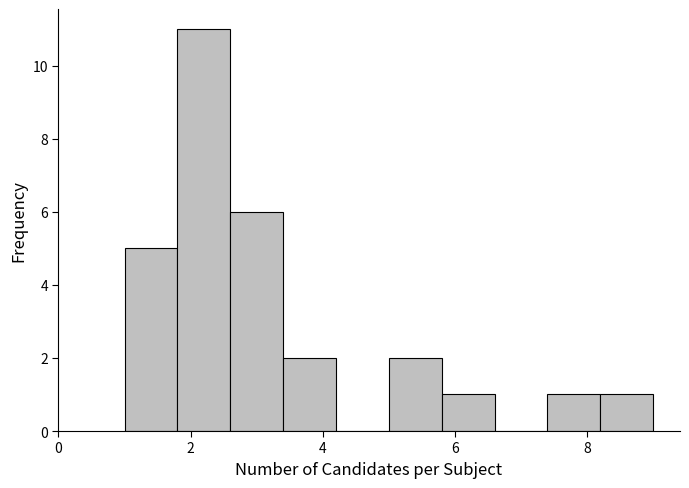

Which range on the x-axis has the tallest bar?

1.8 to 2.6